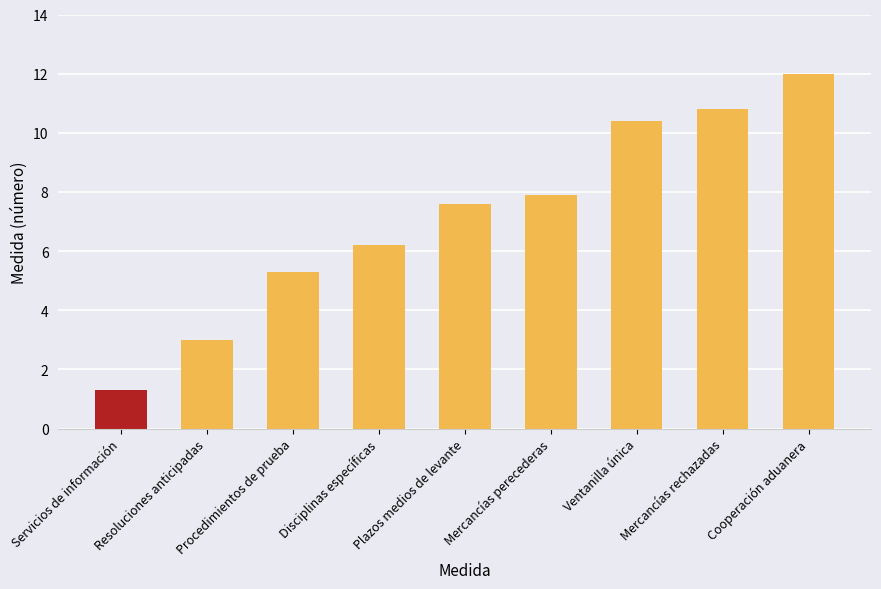

Reading left to right, extract all data points from this chart.

Servicios de información=1.3	Resoluciones anticipadas=3.0	Procedimientos de prueba=5.3	Disciplinas específicas=6.2	Plazos medios de levante=7.6	Mercancías perecederas=7.9	Ventanilla única=10.4	Mercancías rechazadas=10.8	Cooperación aduanera=12.0